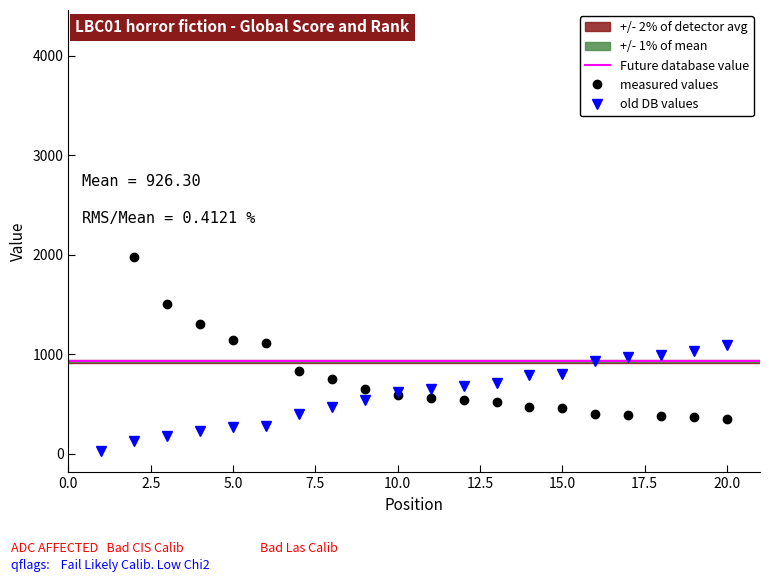

Between 4 and 18, which series saw the biggest shift?

Global Score